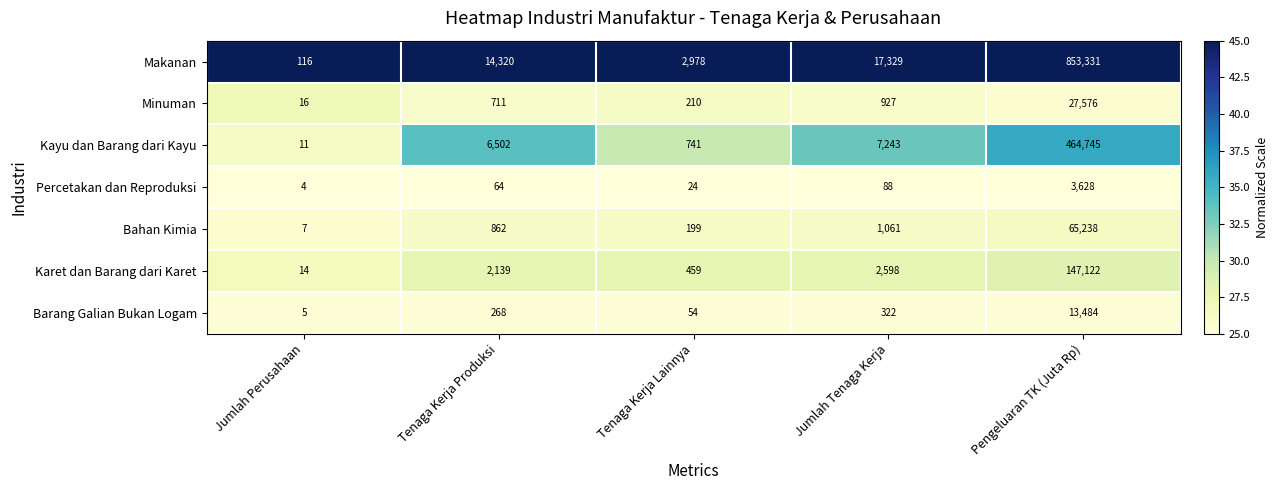

At which category is the sum across all series the highest?

Pengeluaran TK (Juta Rp)